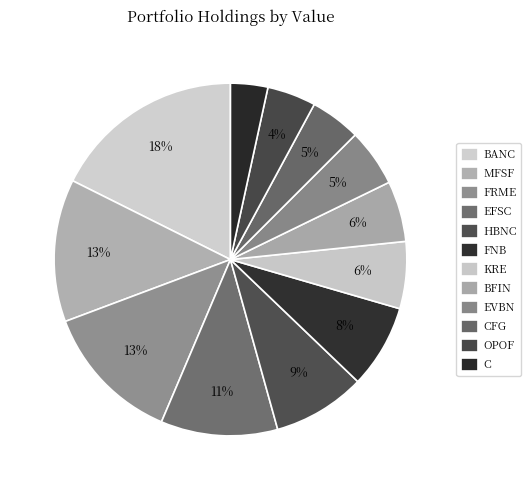

Count the number of slices in the pie.

12